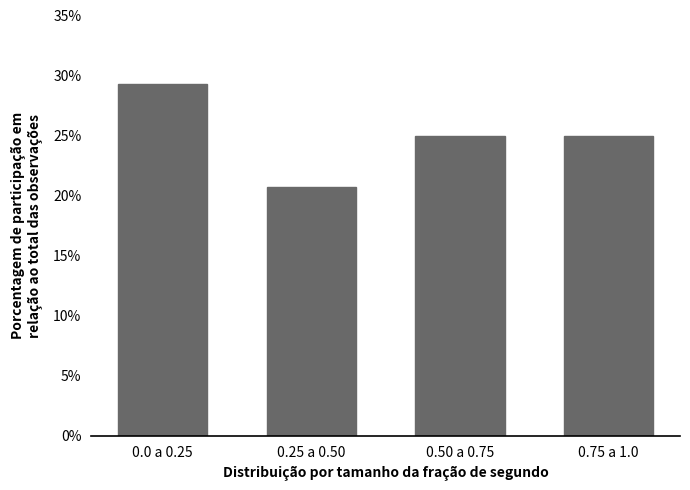

Reading left to right, extract all data points from this chart.

0.0 a 0.25=29.3	0.25 a 0.50=20.7	0.50 a 0.75=25.0	0.75 a 1.0=25.0